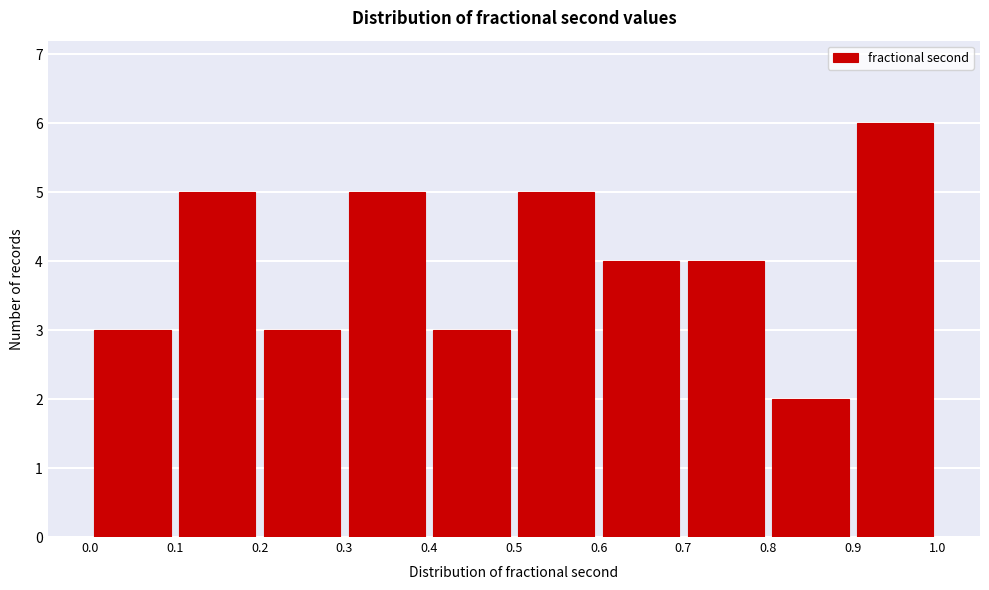

What is the height of the bar covering 0.5 to 0.6 on the x-axis? The values are not printed on the chart, so give them approximately, as read against the axis.

5